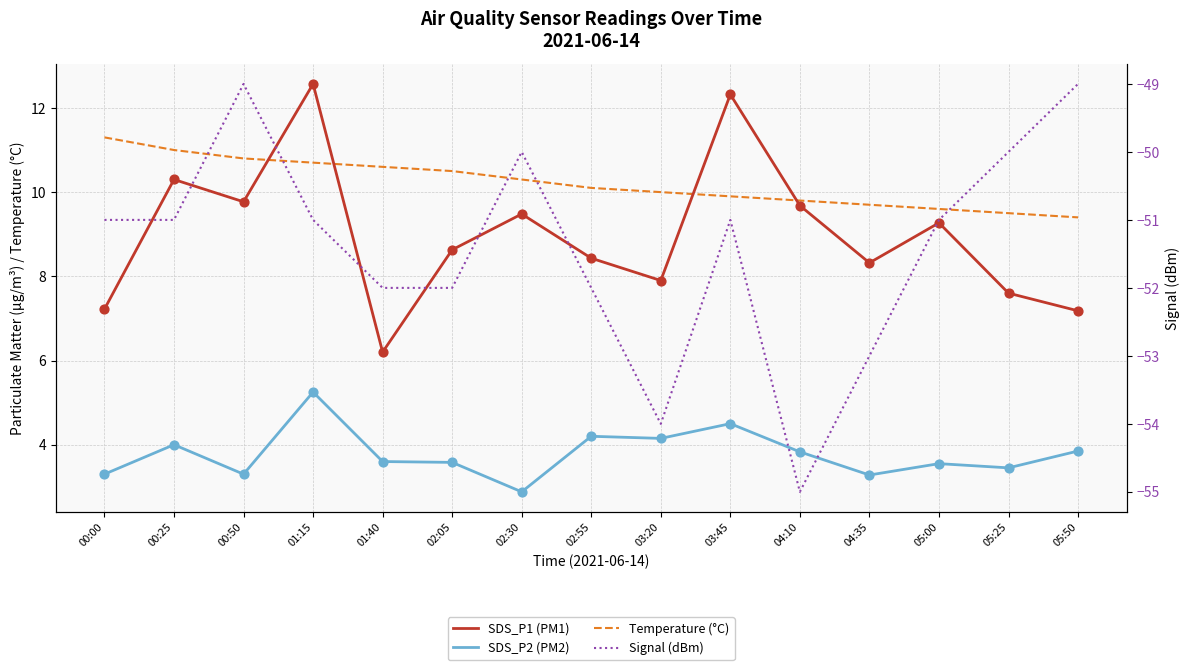

At which category is the sum across all series the highest?

01:15